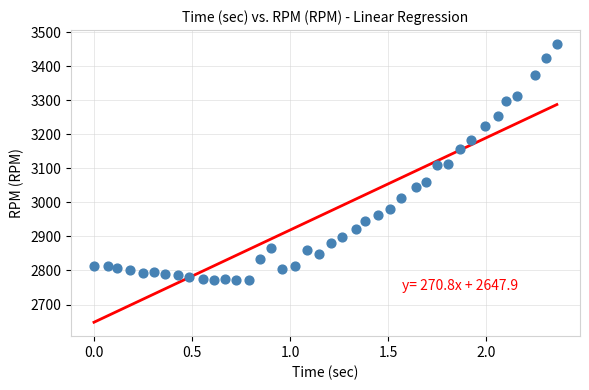

What is the range of Y values (max minus min)?

694